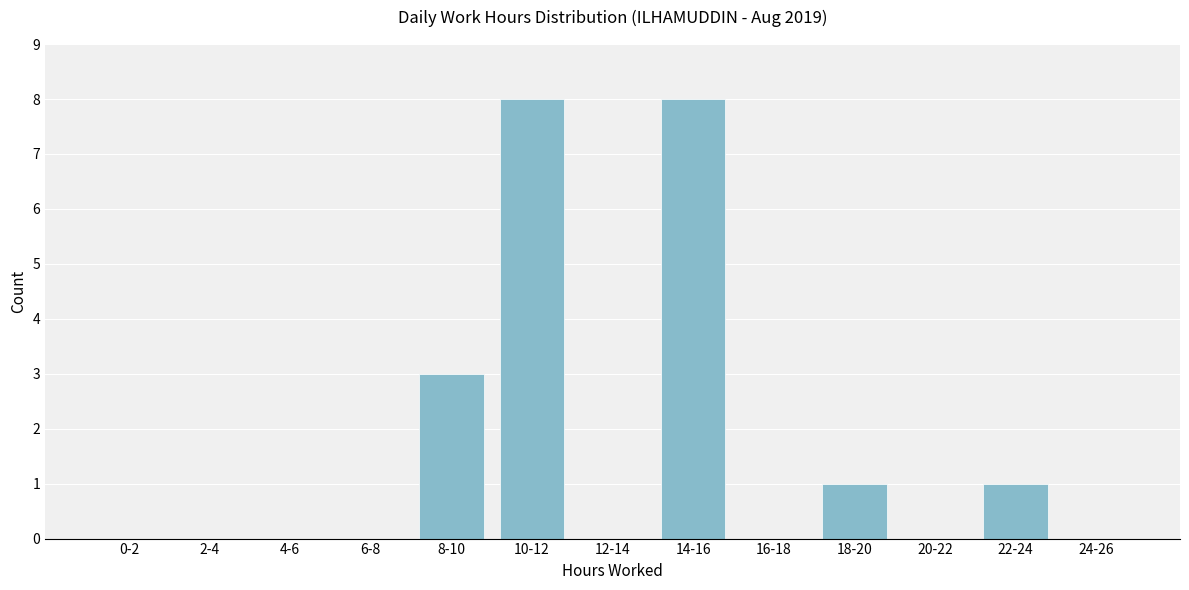

Reading left to right, extract all data points from this chart.

0-2=0	2-4=0	4-6=0	6-8=0	8-10=3	10-12=8	12-14=0	14-16=8	16-18=0	18-20=1	20-22=0	22-24=1	24-26=0